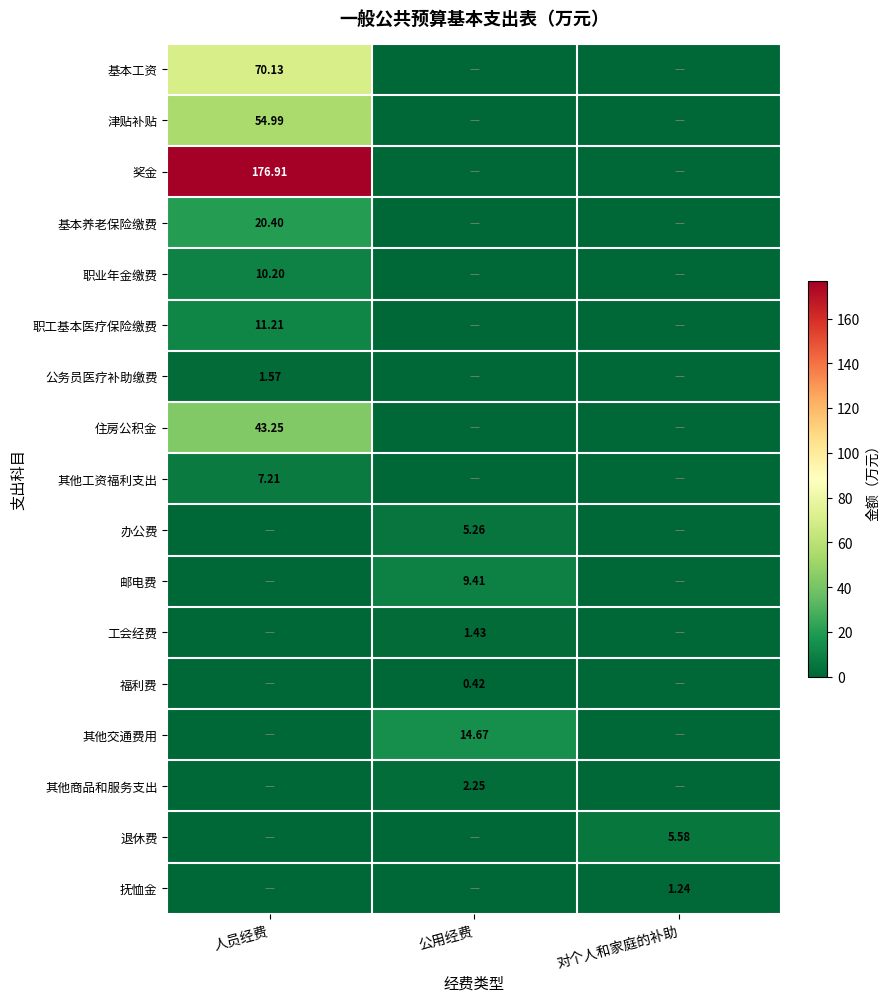

What is the difference between the maximum and minimum values in the 工会经费 series?

1.4